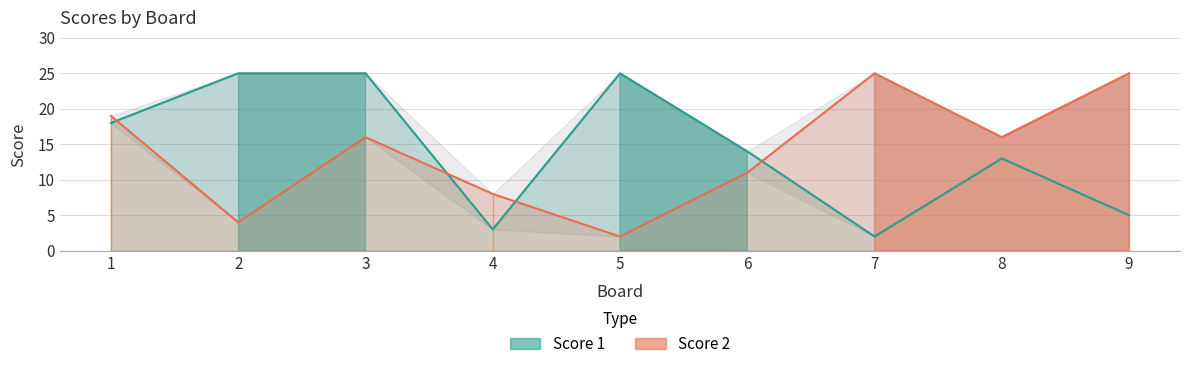

What are all the series names shown in the legend?

Score 1, Score 2